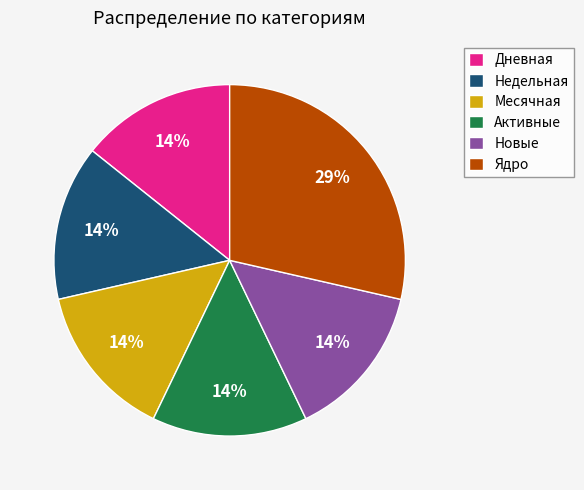

To the nearest percent, what percentage of the pie is Новые?

14%